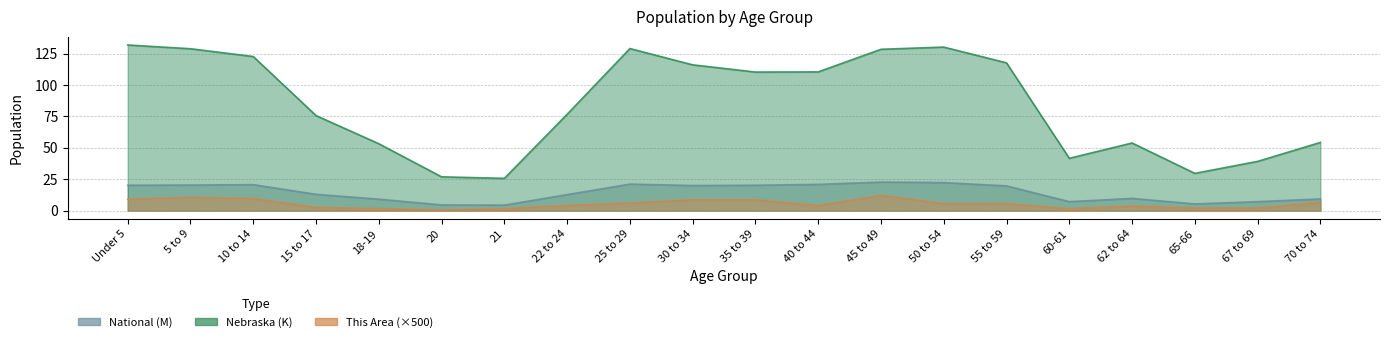

What is the label of the 8th point from the left?

22 to 24